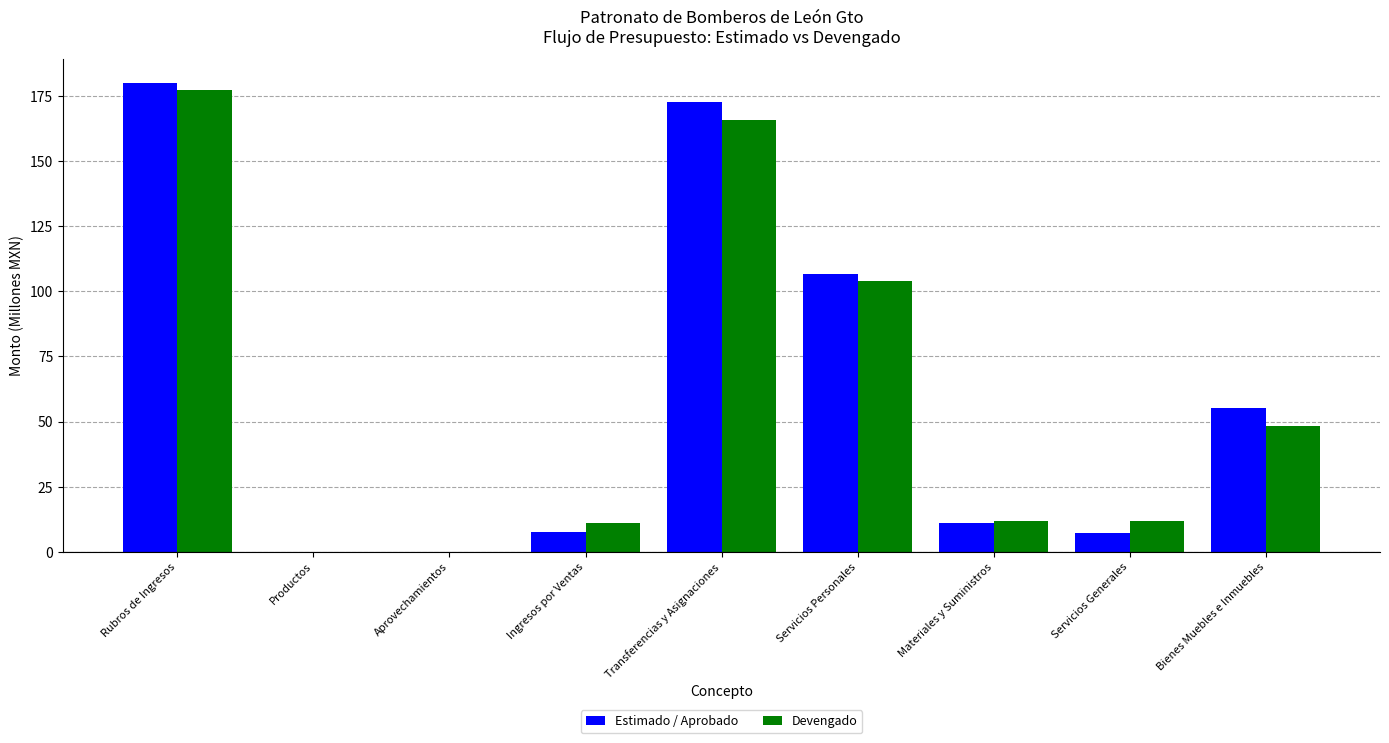

Between Aprovechamientos and Transferencias y Asignaciones, which series saw the biggest shift?

Estimado / Aprobado